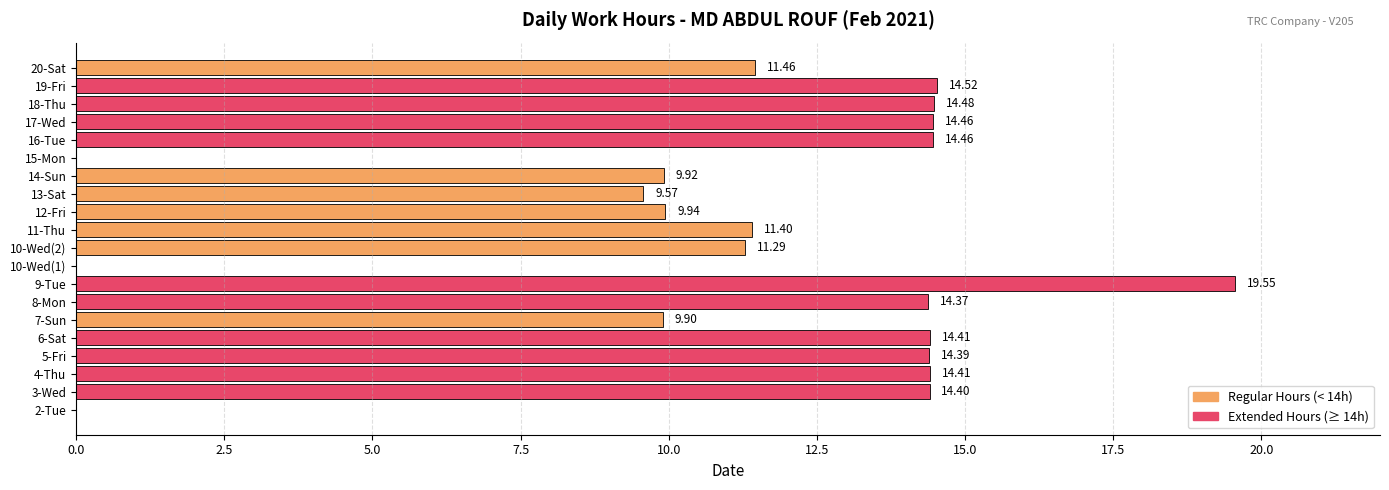

What is the change in value from 2-Tue to 5-Fri?

+14.4